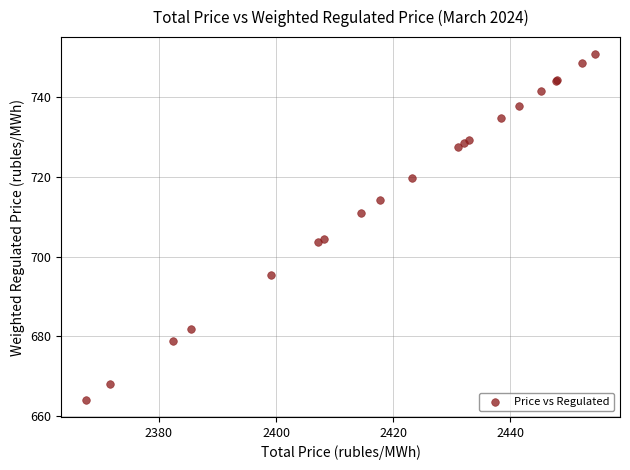

What Y value in the scatter plot is closest to 707?

704.5